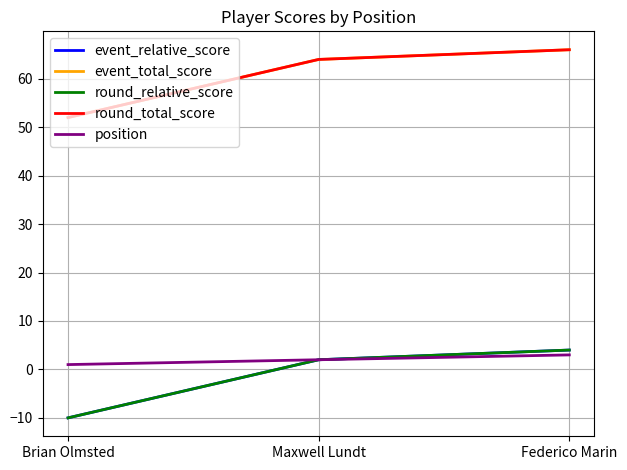

The value of round_relative_score at Federico Marin is 2. True or false?

False